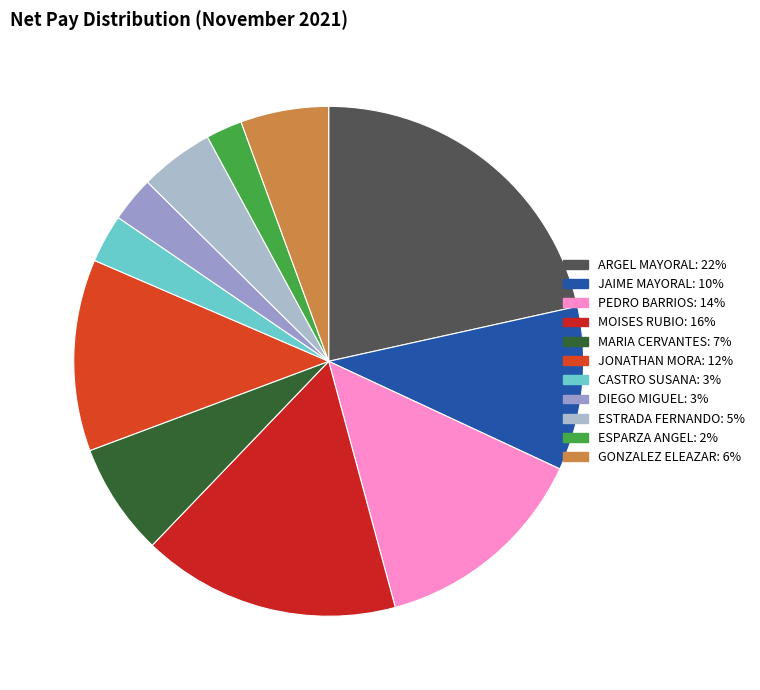

How many segments does this pie chart have?

11